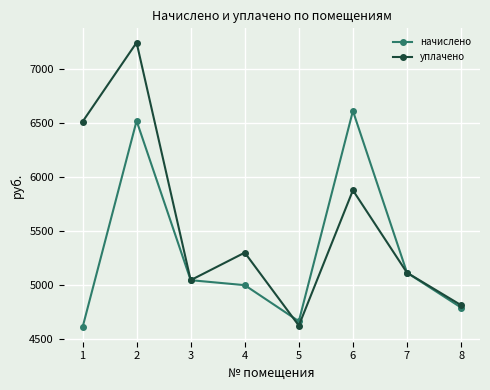

Reading right to left, list all the values displayed in this chart.

начислено: 8=4792.3	7=5114.9	6=6612.5	5=4665.6	4=4999.7	3=5045.8	2=6520.3	1=4608.0
уплачено: 8=4814.5	7=5114.9	6=5877.8	5=4625.1	4=5300.8	3=5045.8	2=7244.8	1=6512.0